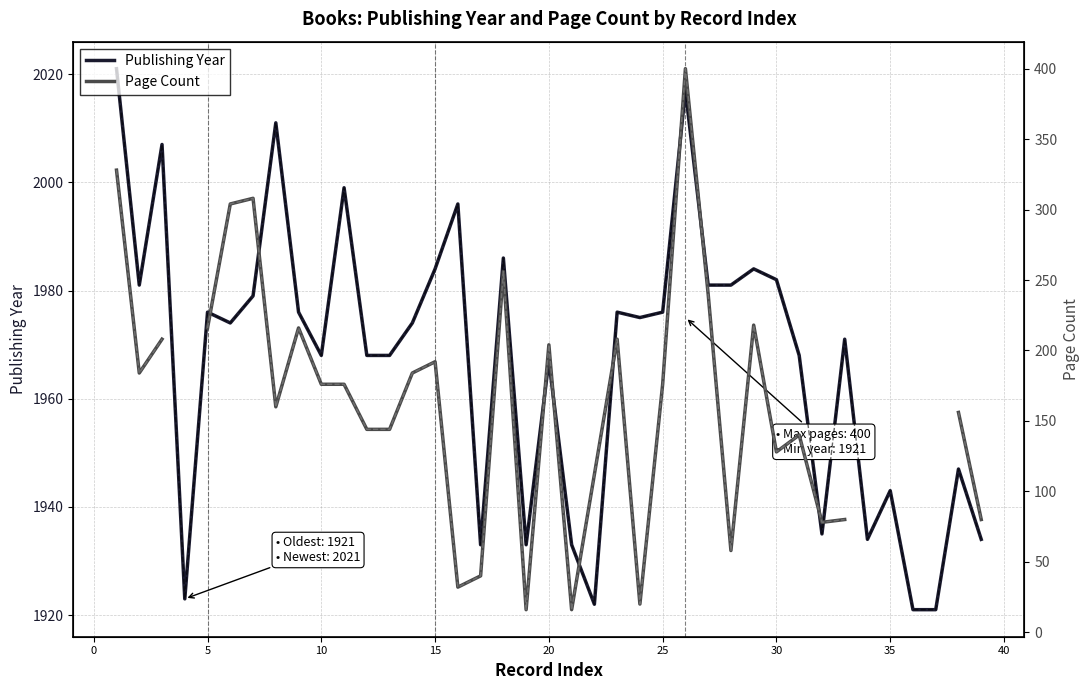

Does the chart display data point markers on the line(s)?

No